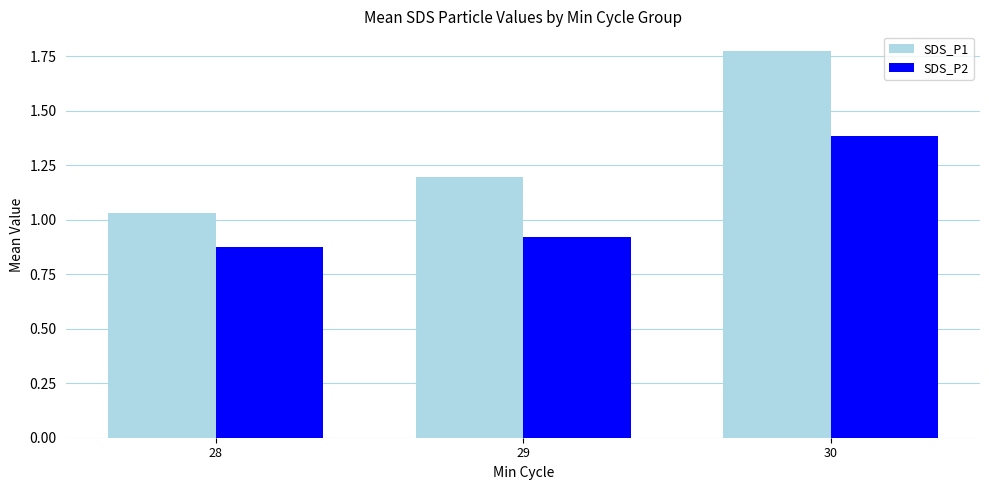

At which label is SDS_P1 closest to 1?

28